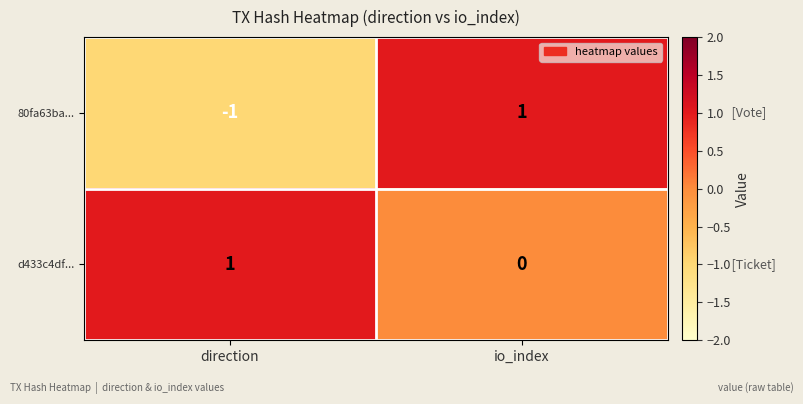

Reading left to right, extract all data points from this chart.

80fa63ba...: -1	1
d433c4df...: 1	0